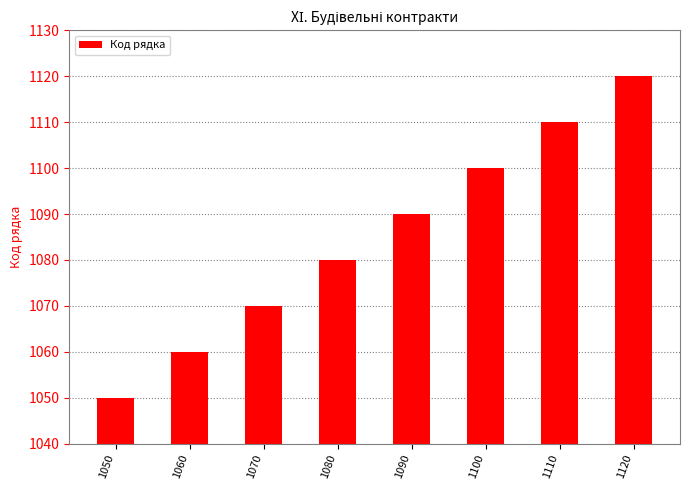

How many values are below 1090?

4